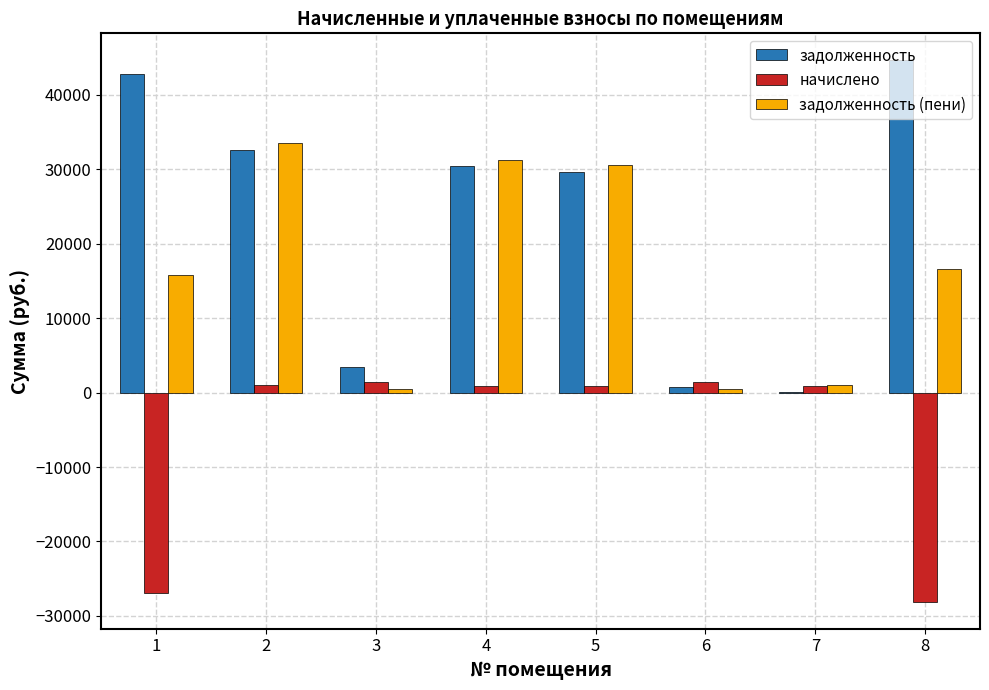

Between 1 and 6, which series saw the biggest shift?

задолженность